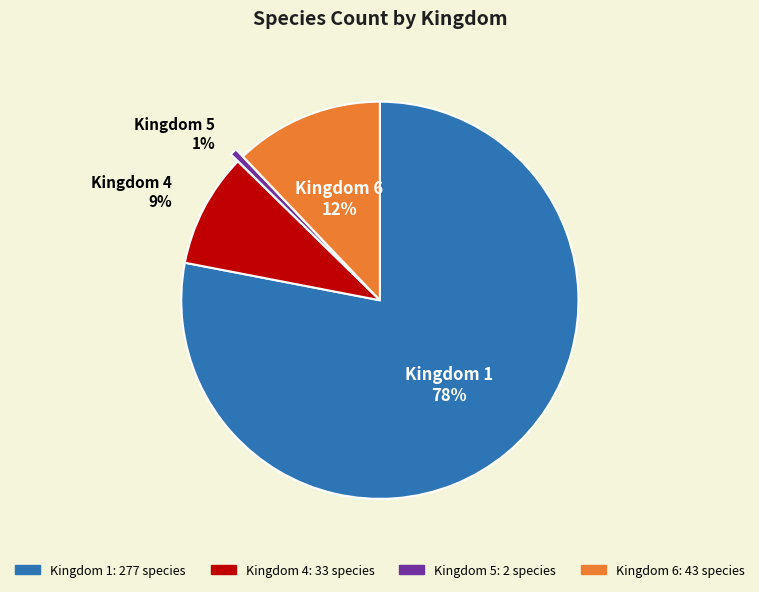

Does any single category account for the majority?

Yes